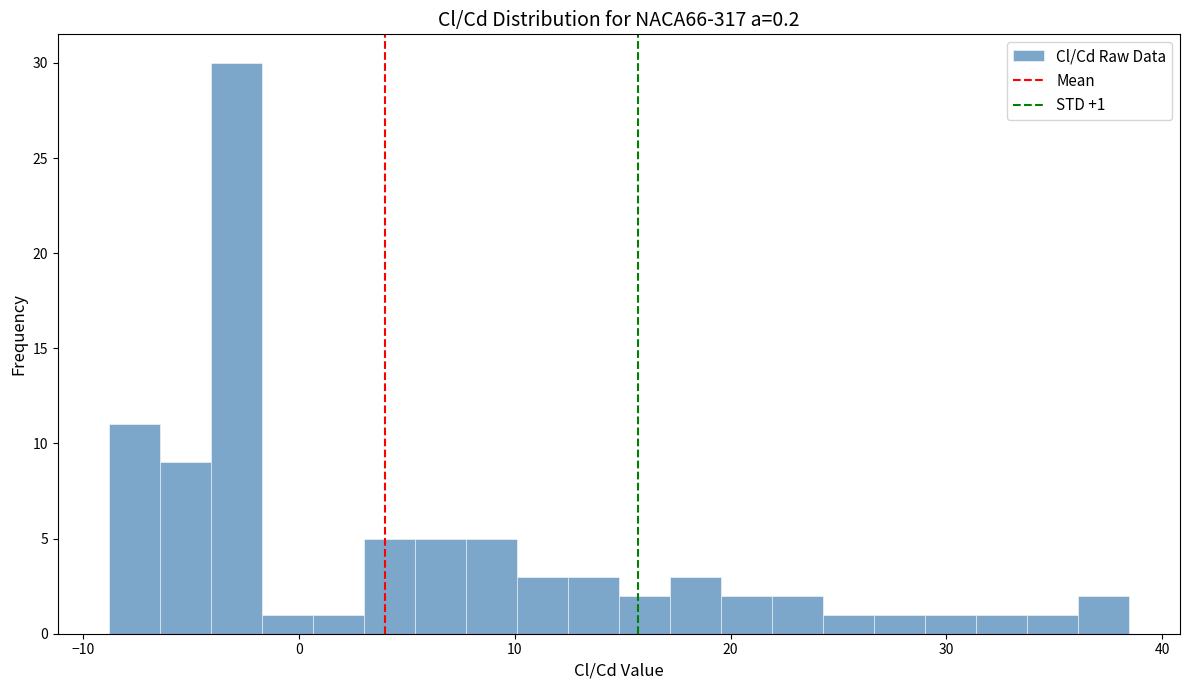

Read against the x-axis, roughly where is the centre of the tallest bar?

-3